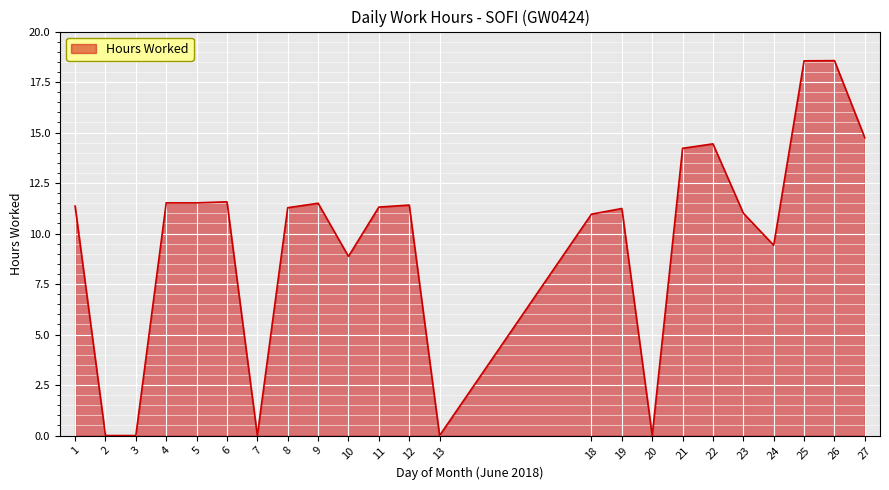

The value at 5 is 15.8. True or false?

False